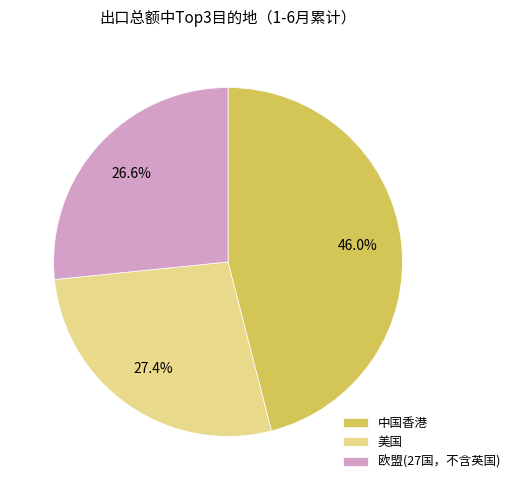

Is there a majority slice in this chart?

No